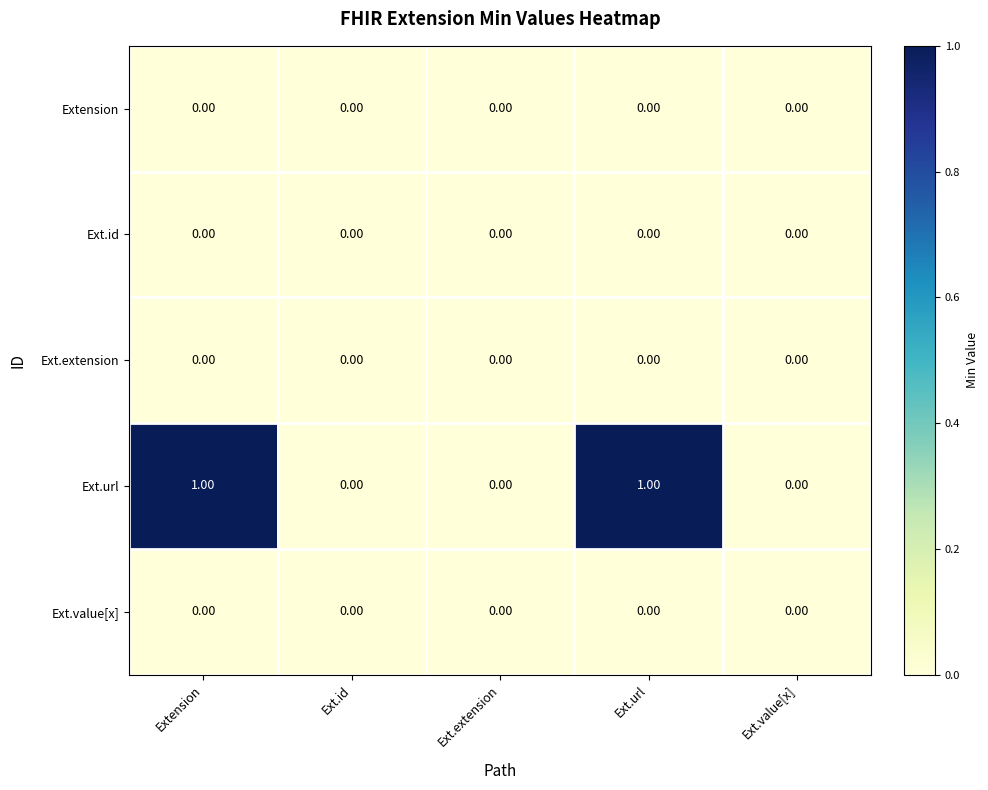

Which series has the largest total across all categories?

Ext.url